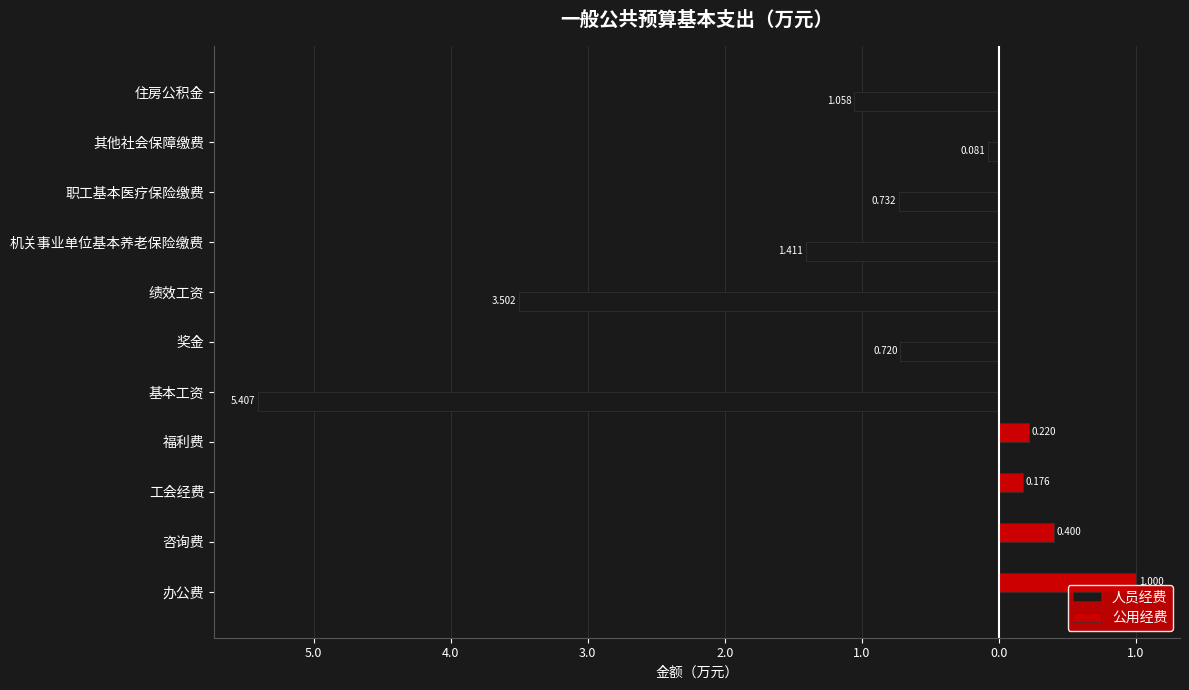

What are all the series names shown in the legend?

人员经费, 公用经费